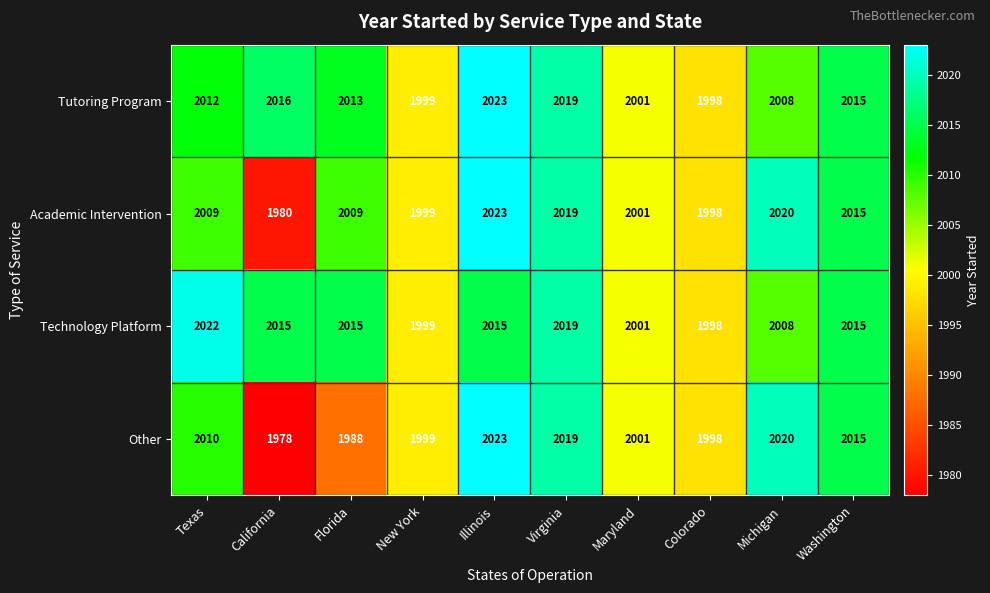

Count the number of data series in this chart.

4